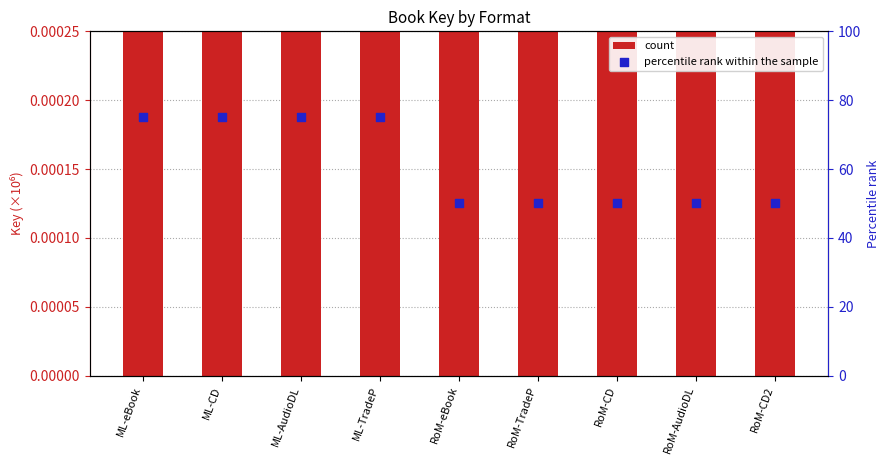

What is the total value across all series at ML-CD?

223.5